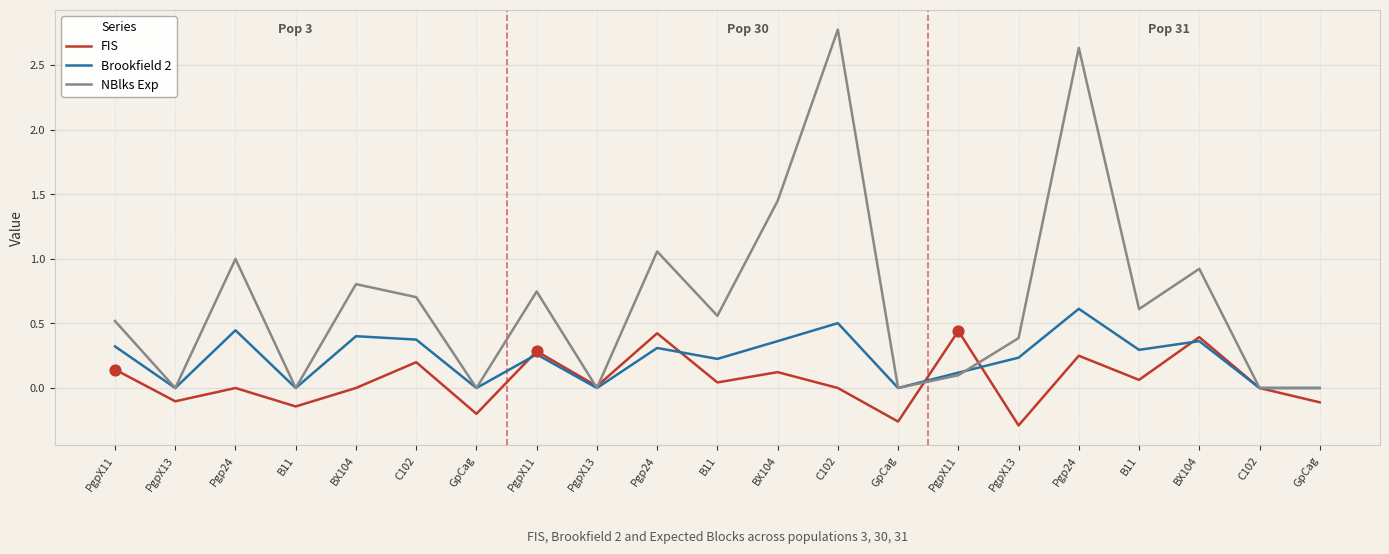

Is this an area chart (filled region under the line)?

No